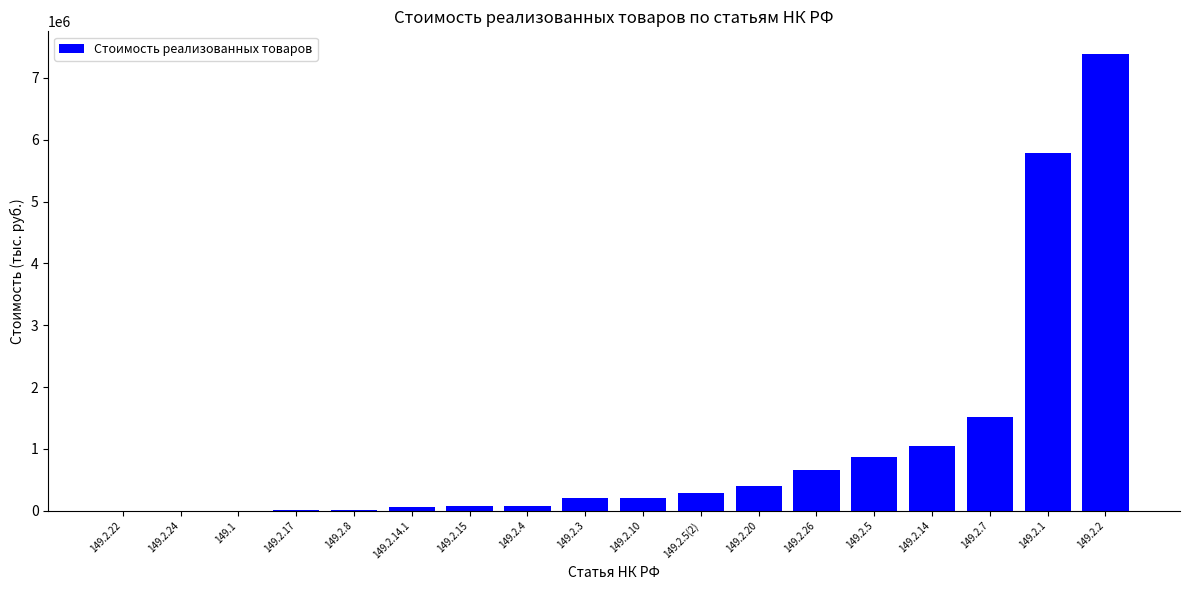

The value at 149.2.26 is 1135297. True or false?

False